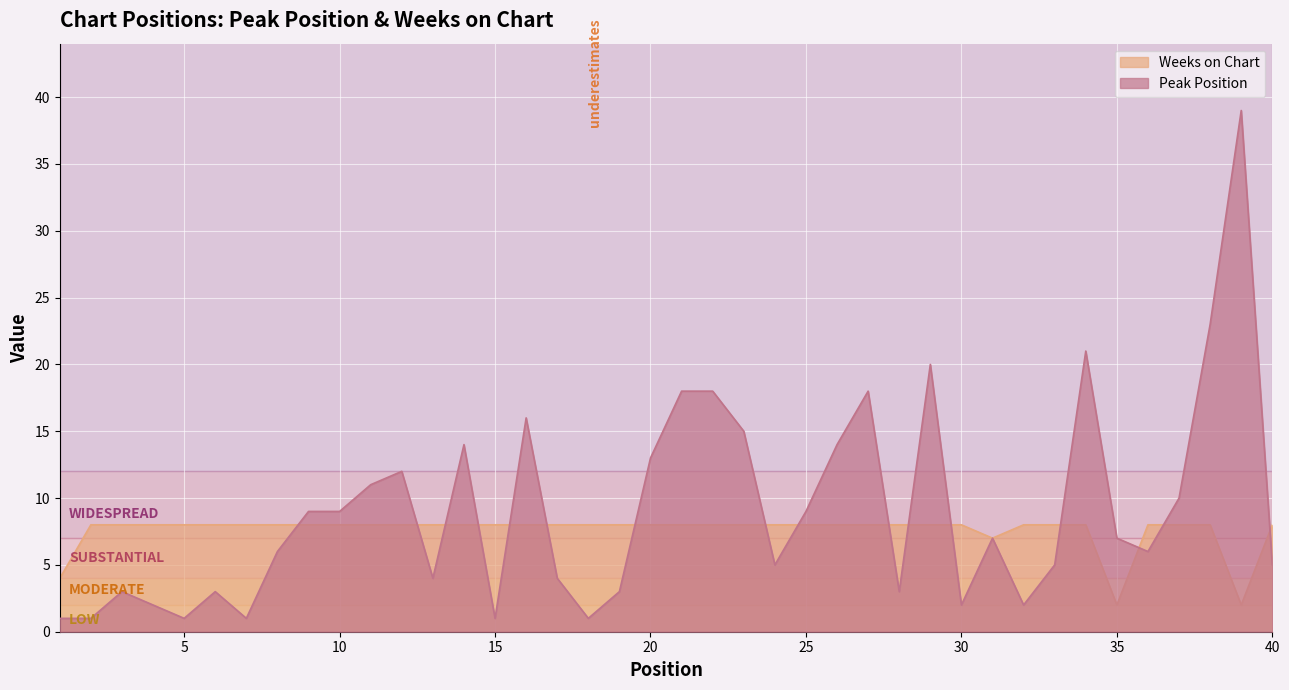

At how many categories does at least one series exceed 38?

1